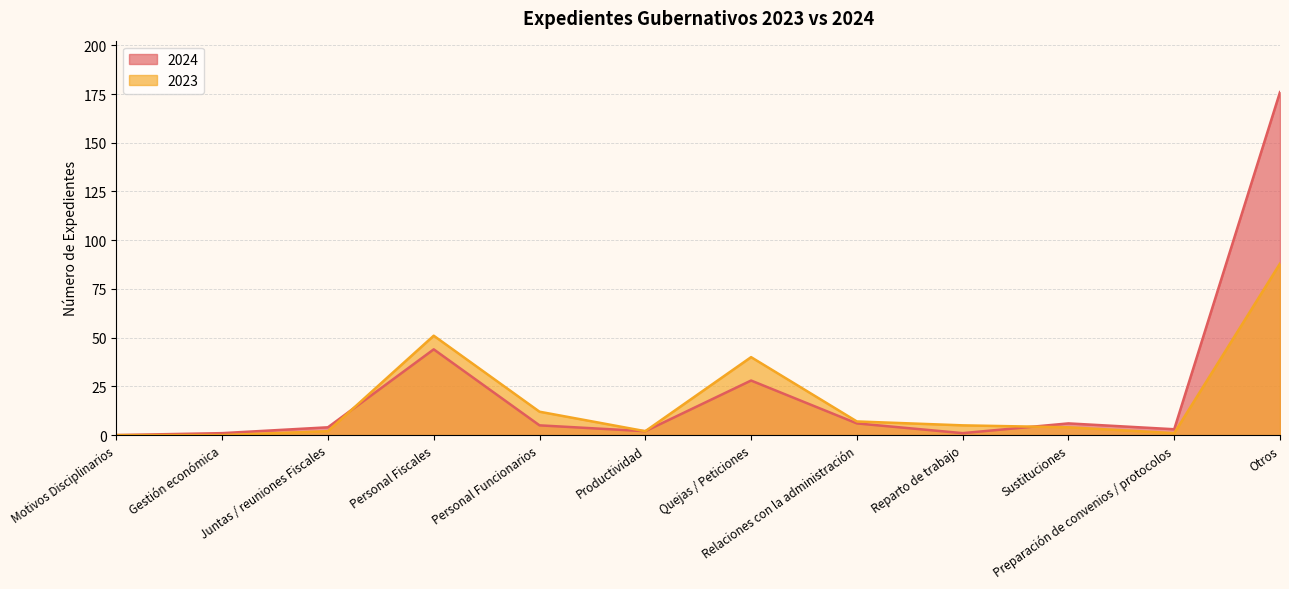

List the series in order of their overall mean, highest first.

2024, 2023